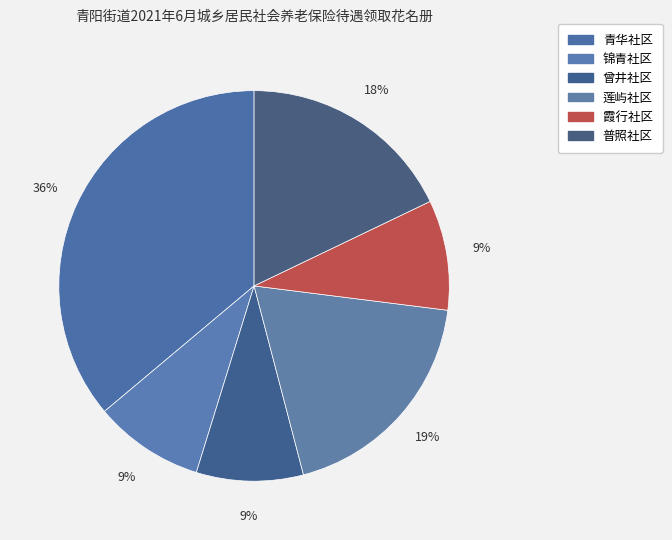

To the nearest percent, what is the difference between the largest and smallest slice percentages?

27%